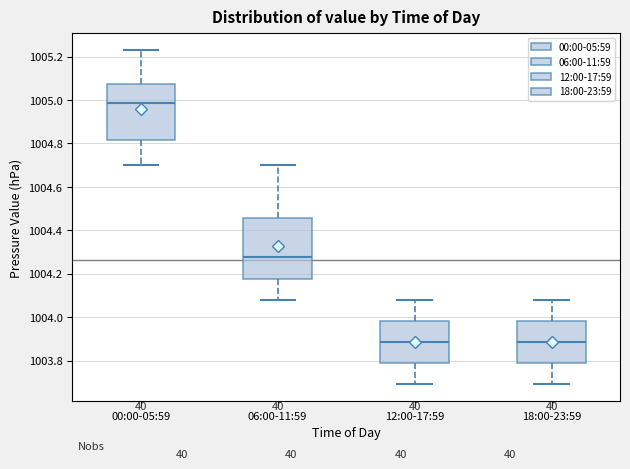

Reading left to right, read every box against the y-axis: the position of its median line, the range the box covers, and the ends of its whiskers. The values are not printed on the chart, so give them approximately, as read against the axis.

00:00-05:59: median 1004.98, box 1004.82 to 1005.08, whiskers 1004.70 to 1005.24
06:00-11:59: median 1004.28, box 1004.18 to 1004.46, whiskers 1004.08 to 1004.70
12:00-17:59: median 1003.88, box 1003.78 to 1003.98, whiskers 1003.70 to 1004.08
18:00-23:59: median 1003.88, box 1003.78 to 1003.98, whiskers 1003.70 to 1004.08